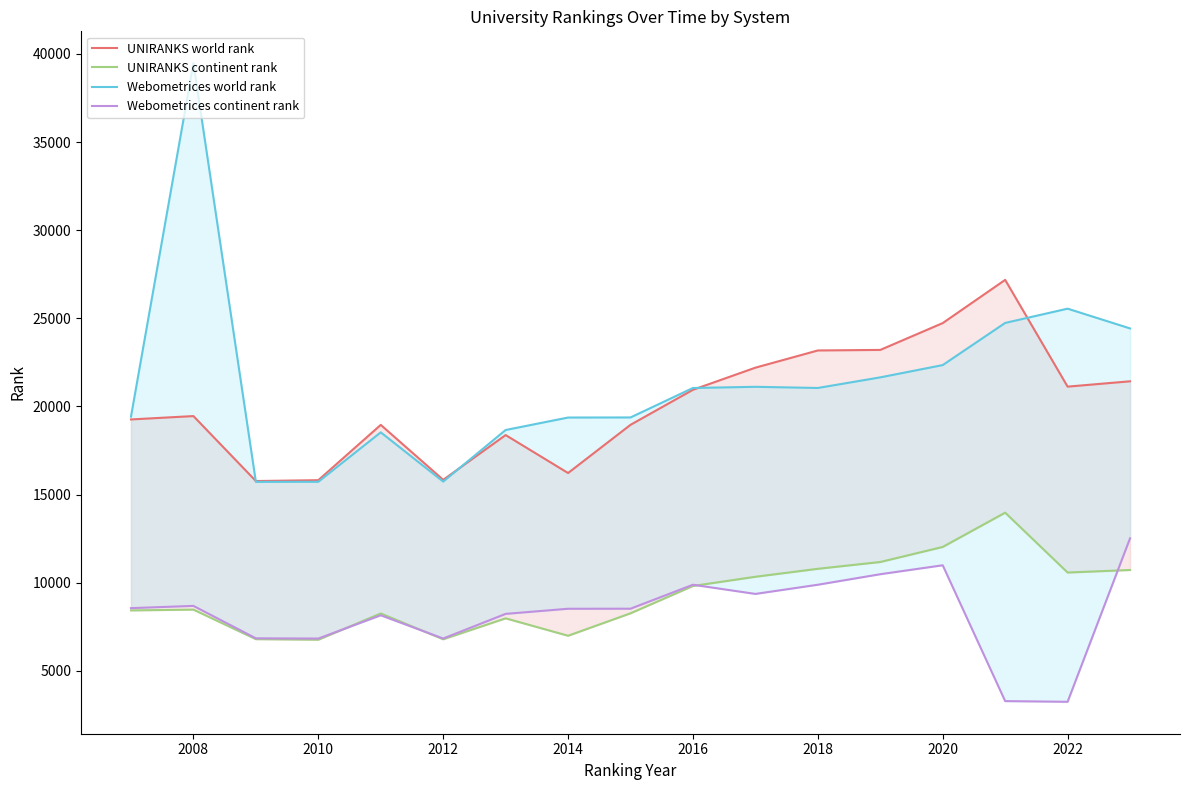

At which category does UNIRANKS world rank reach its first local valley?

2010